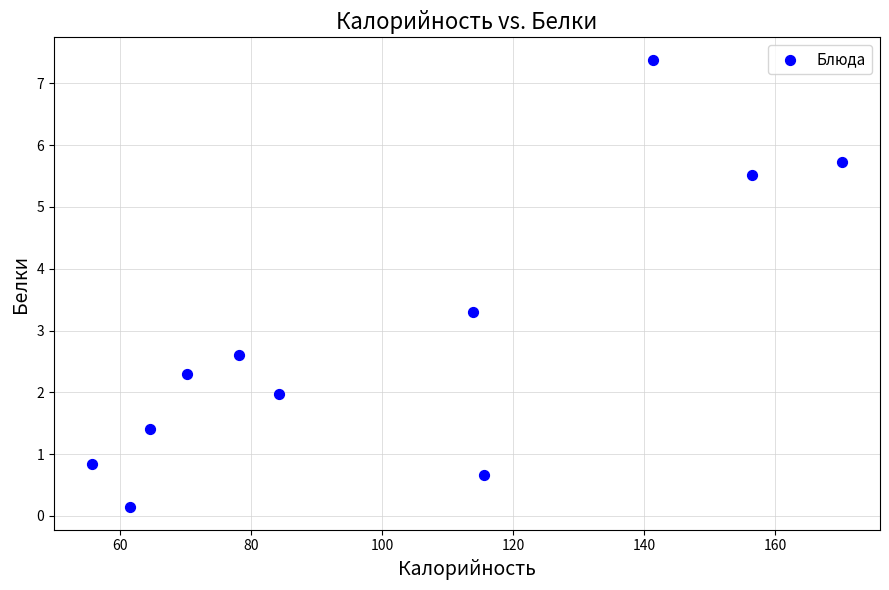

What is the average X value?

101.1